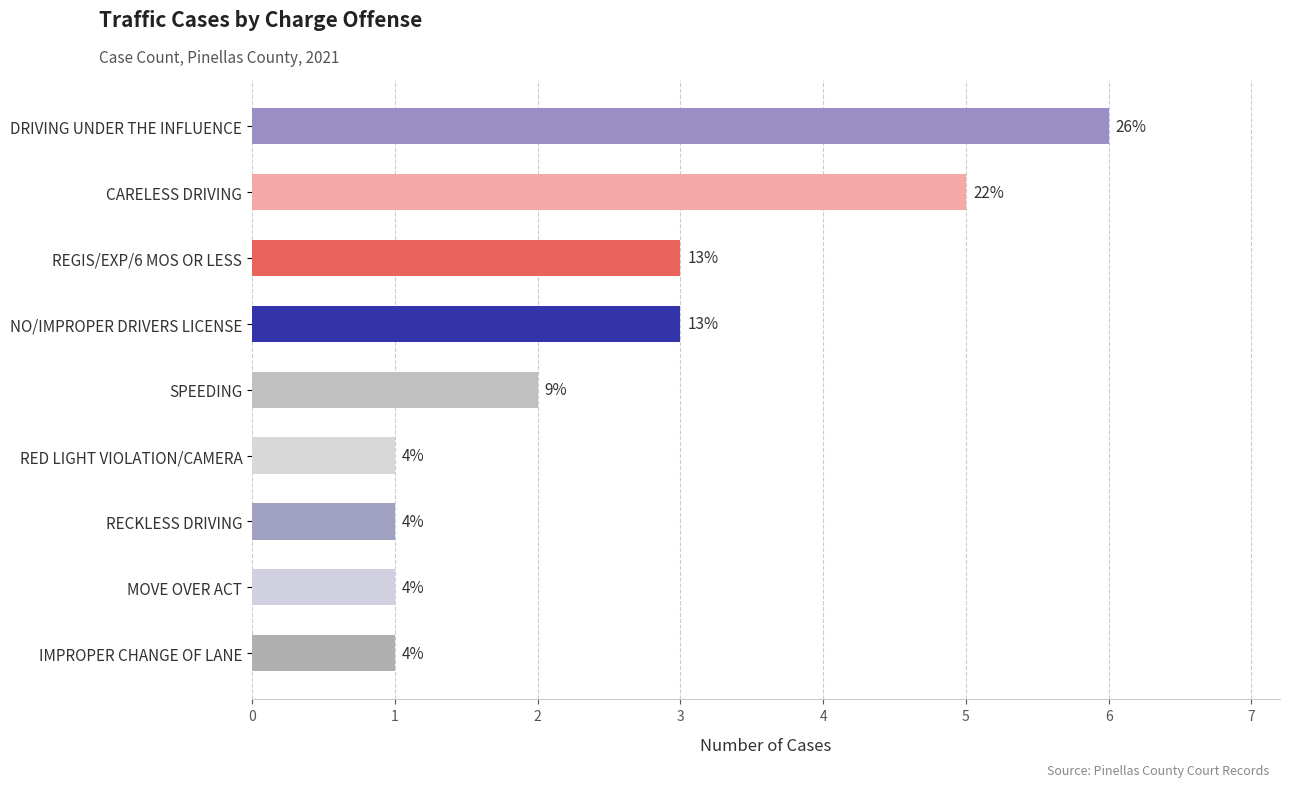

Are the bars horizontal?

Yes